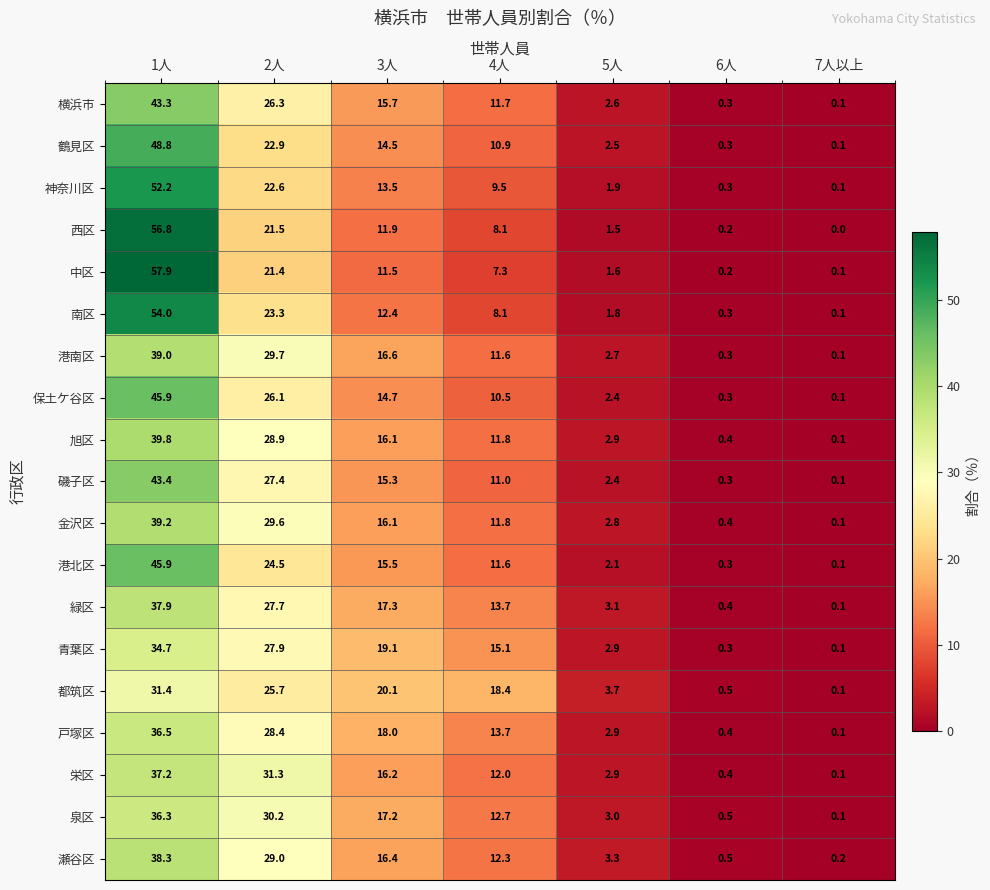

What is the average value of the 中区 series?

14.3